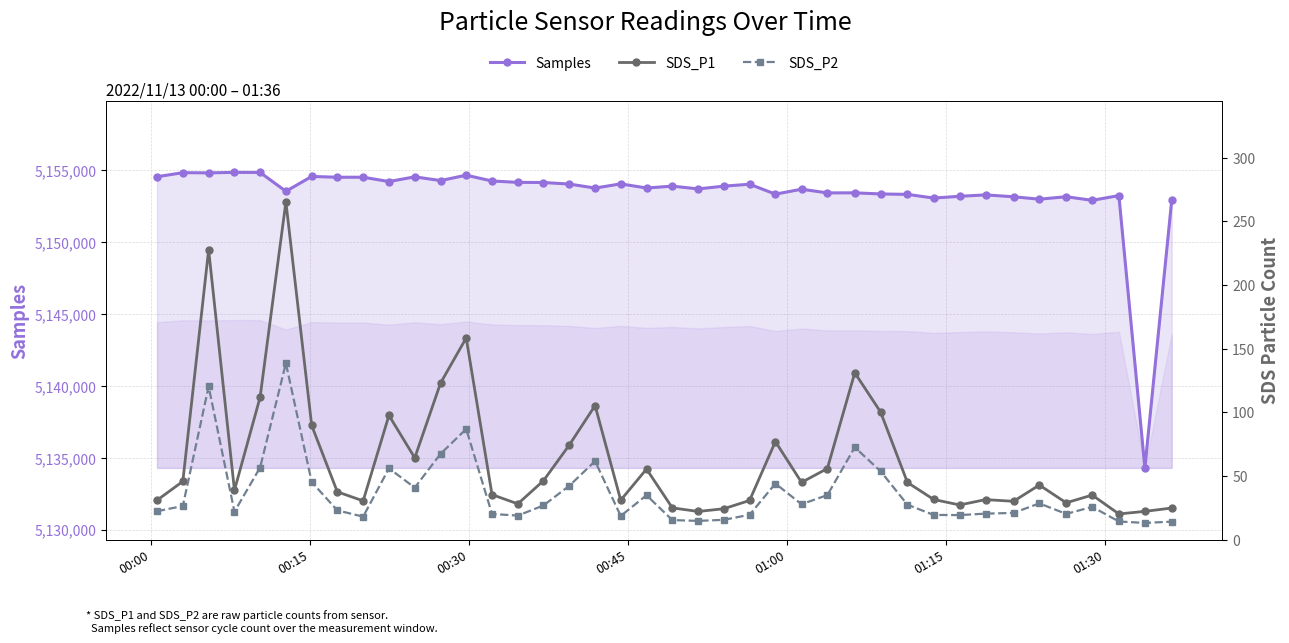

What is the highest value of the Samples series?

5154865